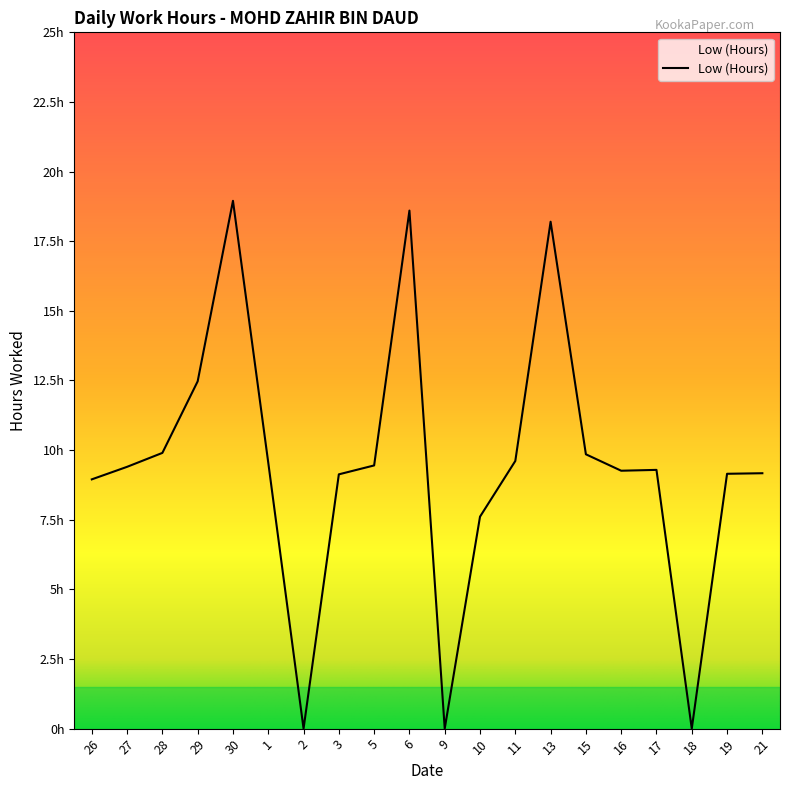

Does the chart have visible grid lines?

No